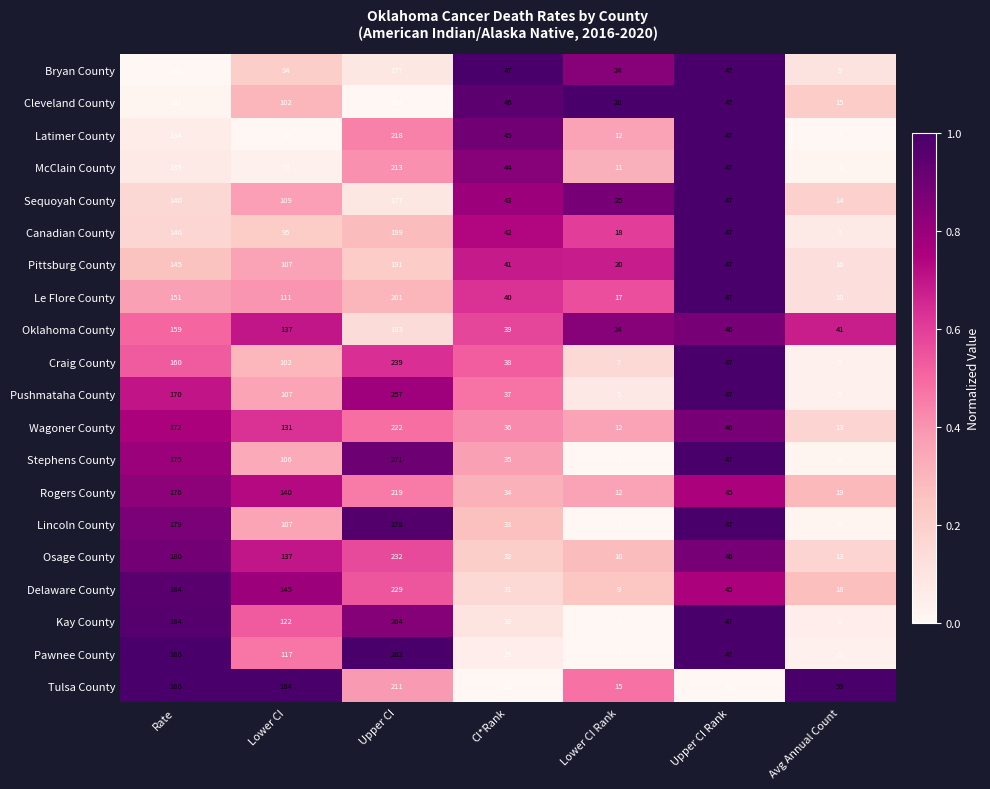

What is the average value of the Tulsa County series?

100